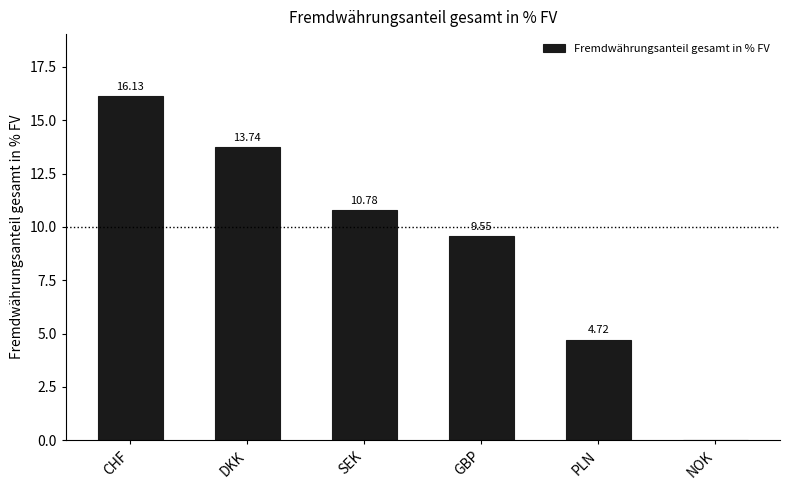

What is the average value?

9.2